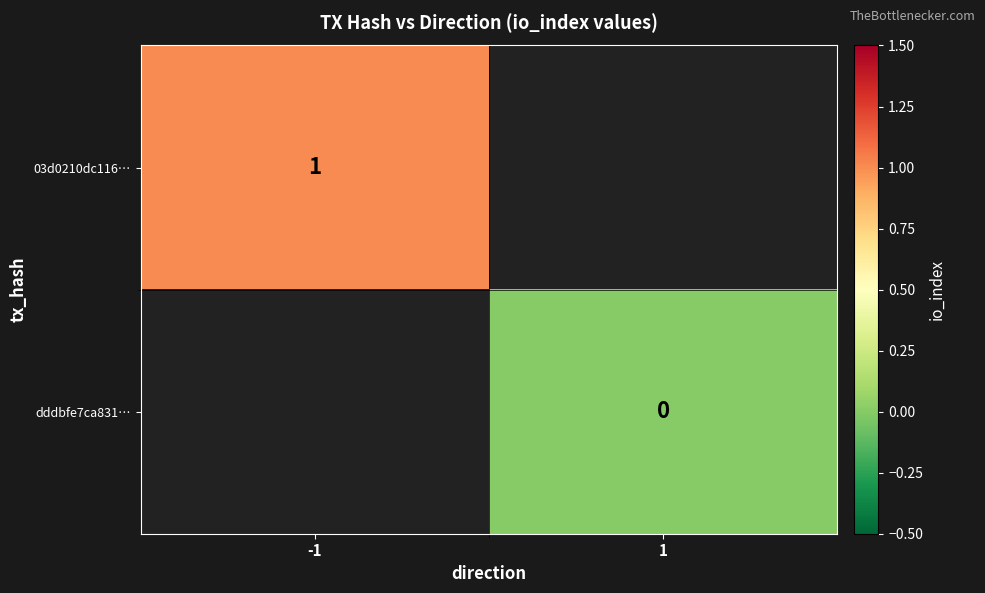

Is it true that 03d0210dc116… equals 1 at -1?

True